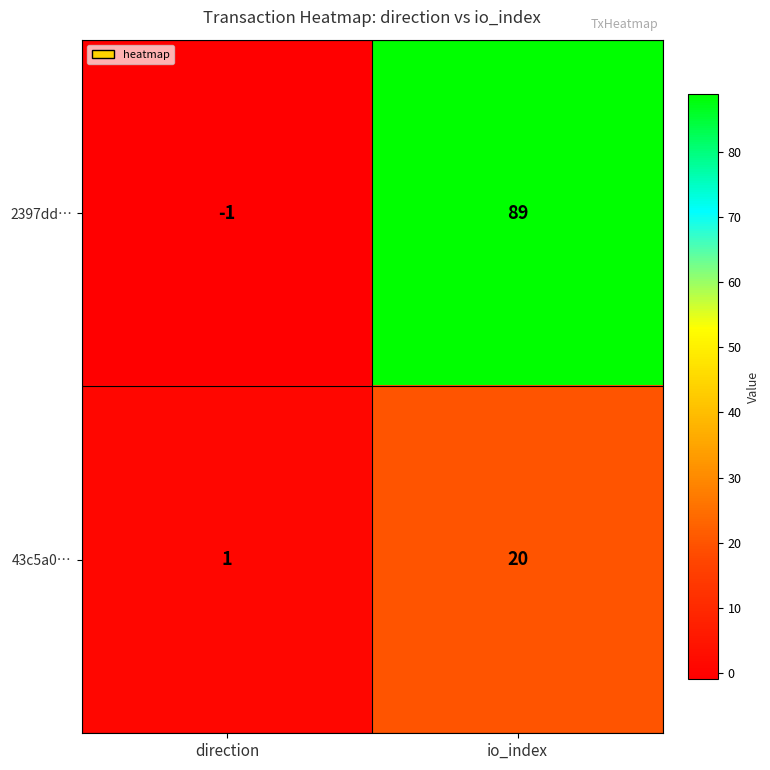

At which category does the chart reach its peak across all series?

io_index